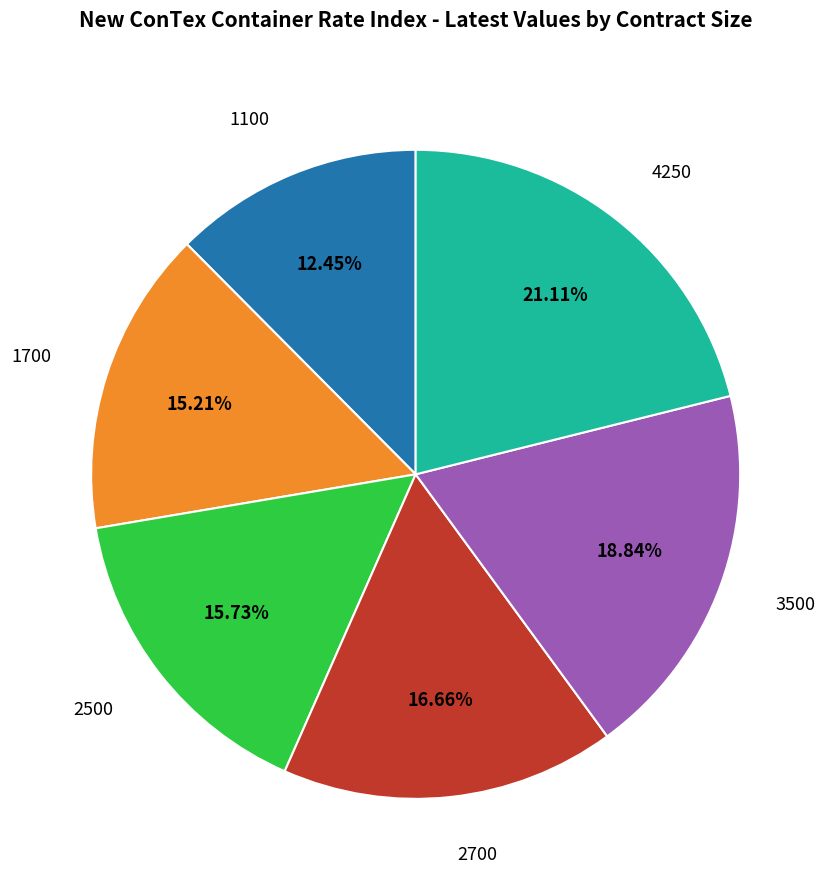

Is there any slice that represents more than half of the pie?

No